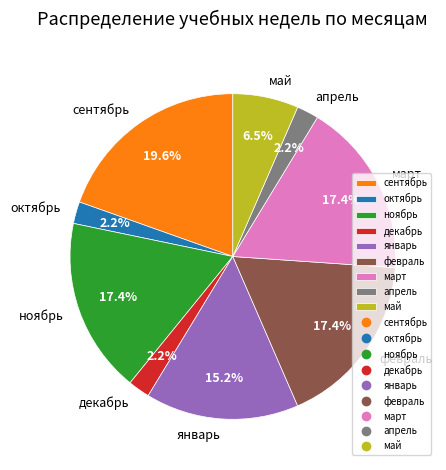

How many slices are in this pie chart?

9